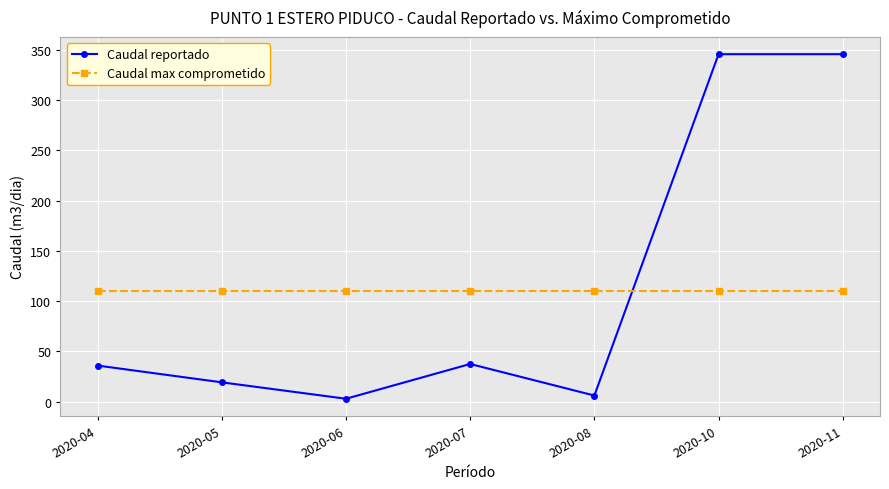

What is the maximum value shown in the chart?

345.6